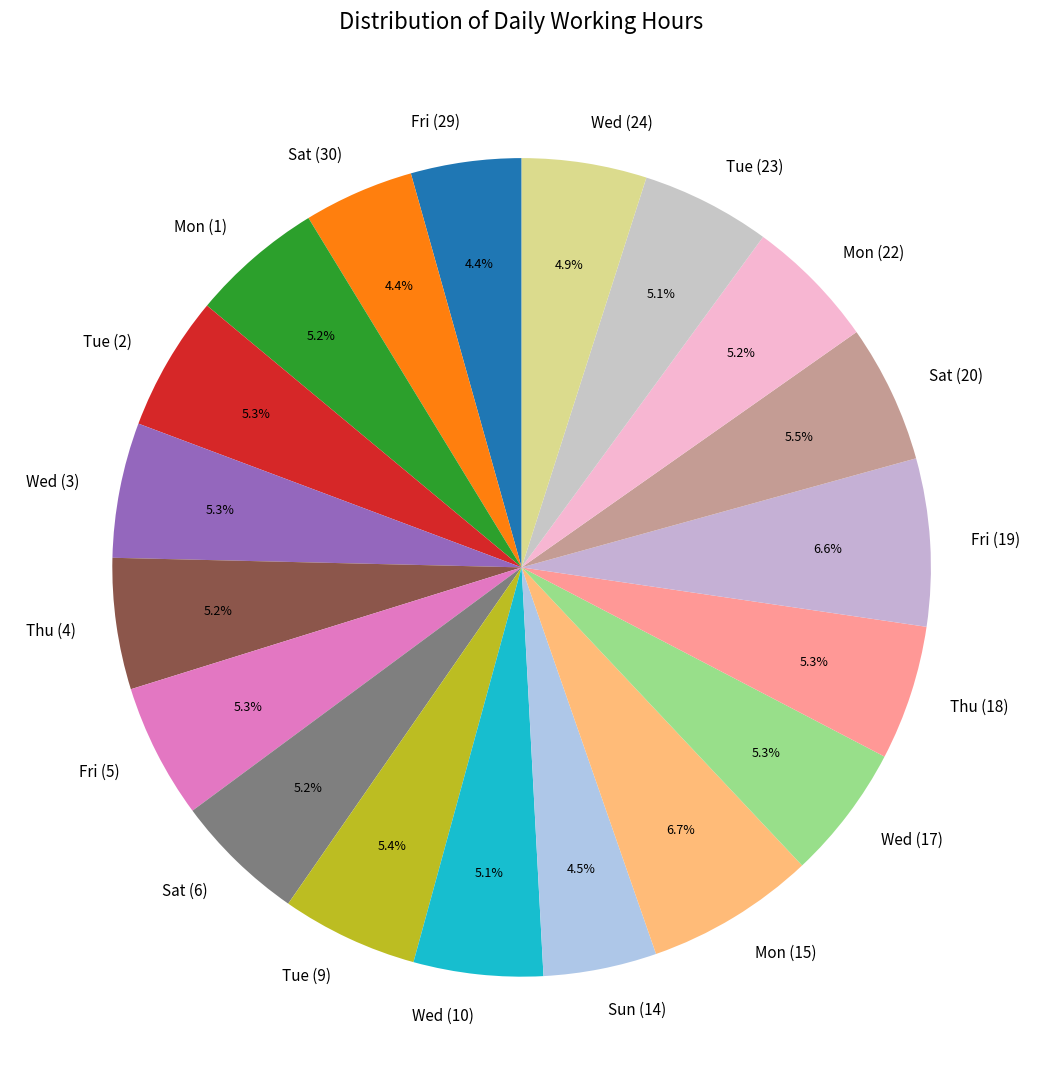

To the nearest percent, what is the average slice percentage?

5%